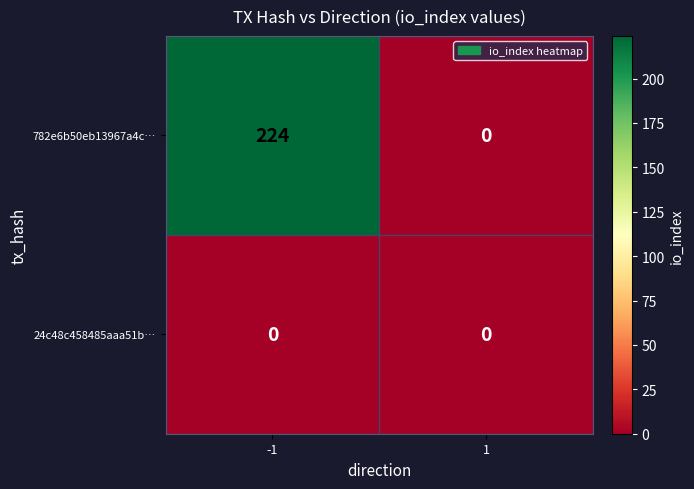

Which series changed the most between -1 and 1?

782e6b50eb13967a4c…